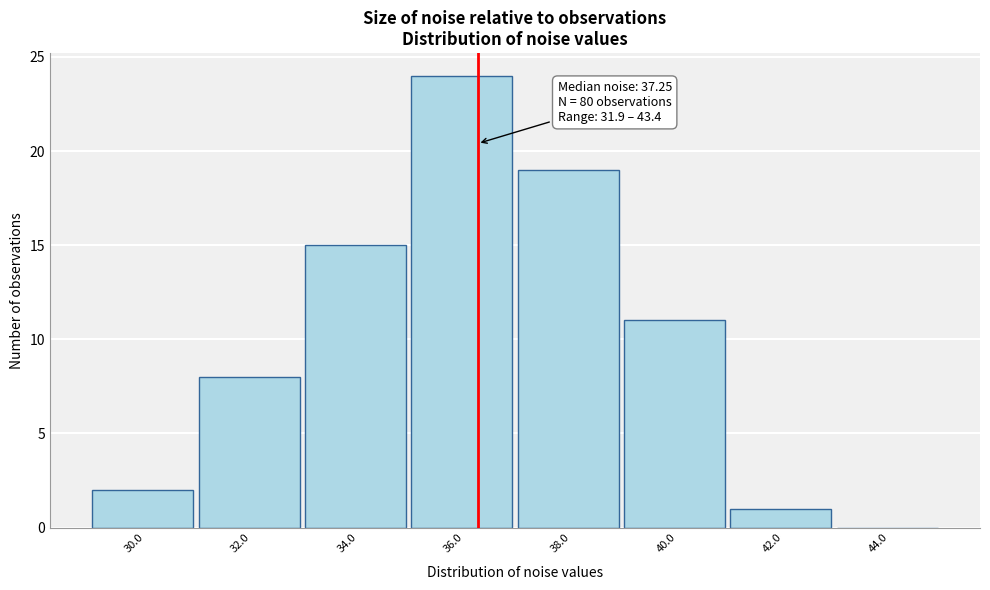

Reading right to left, what are all the values shown in this chart?

44.0=0	42.0=1	40.0=11	38.0=19	36.0=24	34.0=15	32.0=8	30.0=2